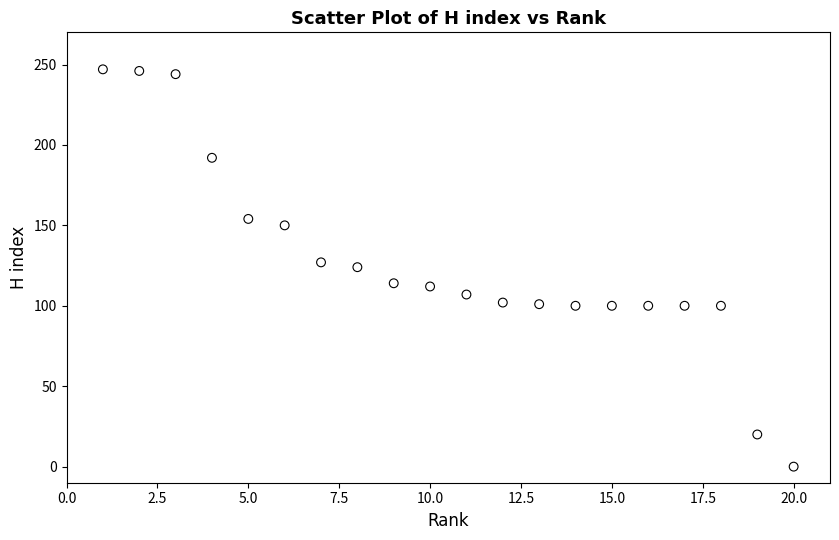

What is the range of X values (max minus min)?

19